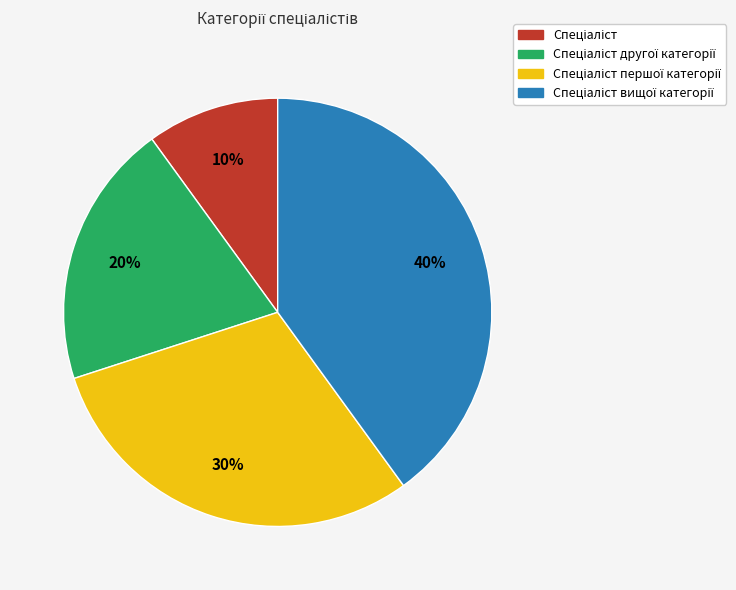

Is there any slice that represents more than half of the pie?

No